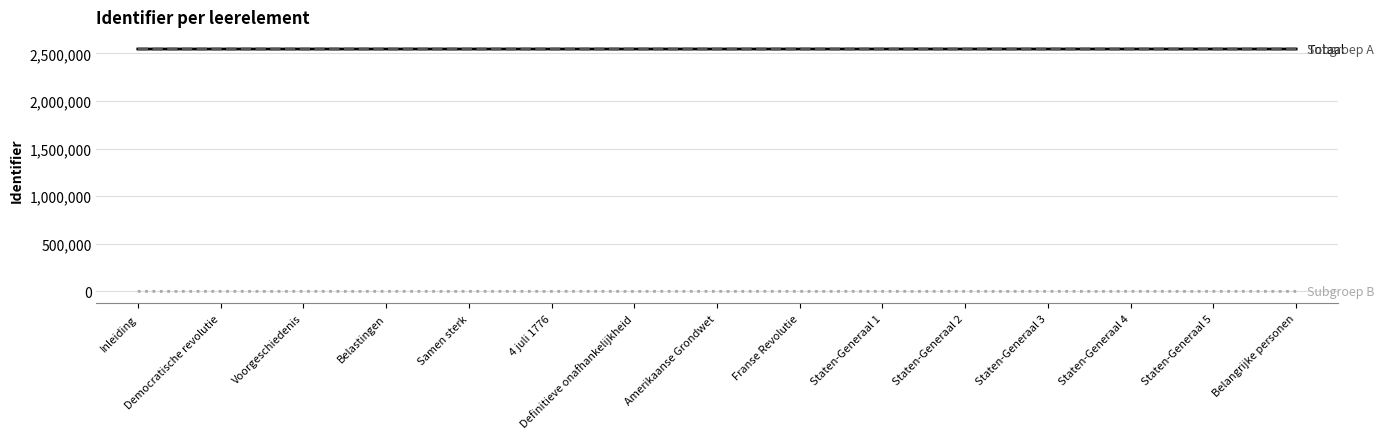

What is the maximum value shown in the chart?

2546459